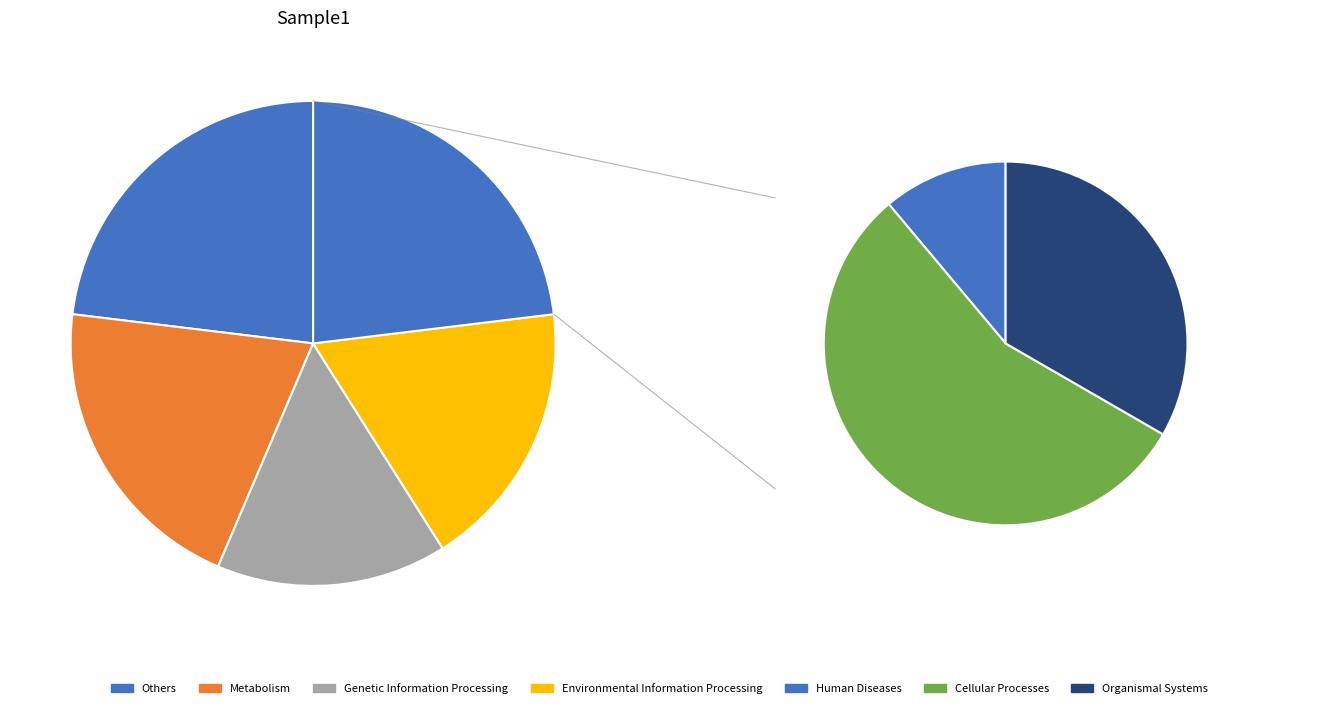

What percentage is the 2 slice, to the nearest percent?

13%